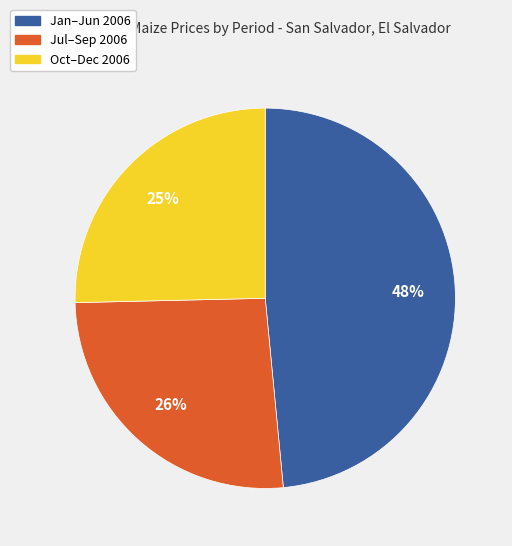

Combined, do Jul–Sep 2006 and Jan–Jun 2006 account for over 50%?

Yes